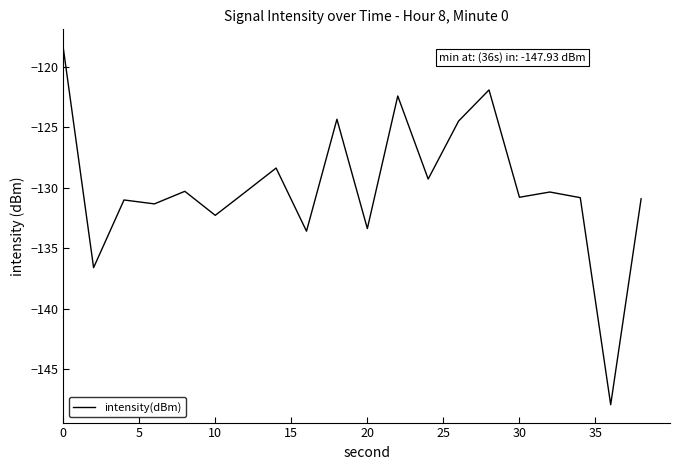

What is the maximum value shown in the chart?

-118.4